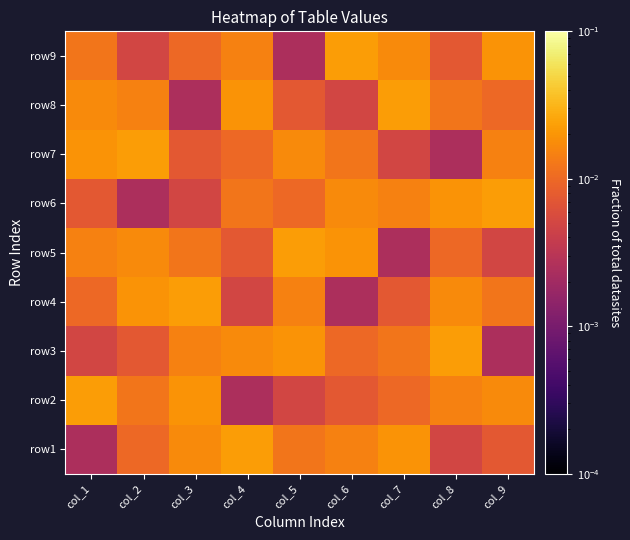

Between col_6 and col_4, which is larger?

col_4